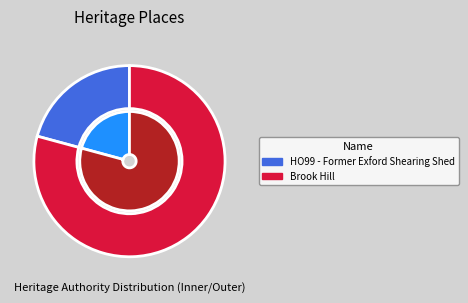

What is the largest slice in the pie chart?

Brook Hill